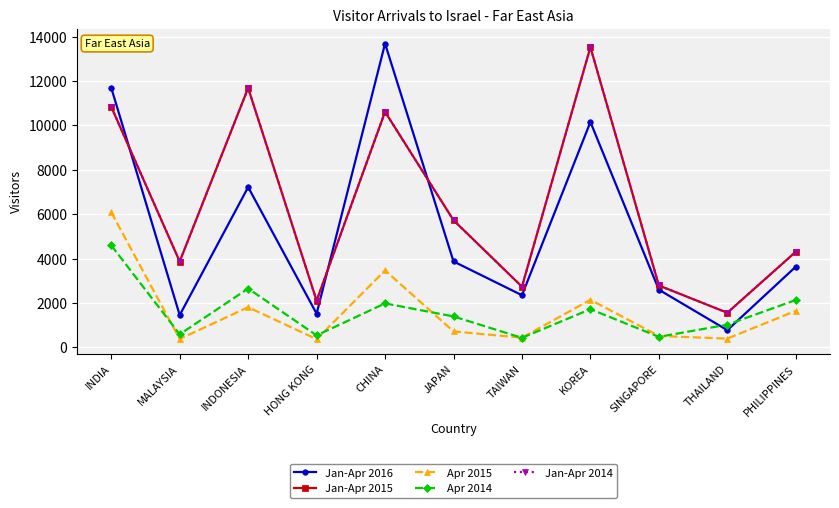

Which series changed the most between HONG KONG and TAIWAN?

Jan-Apr 2016